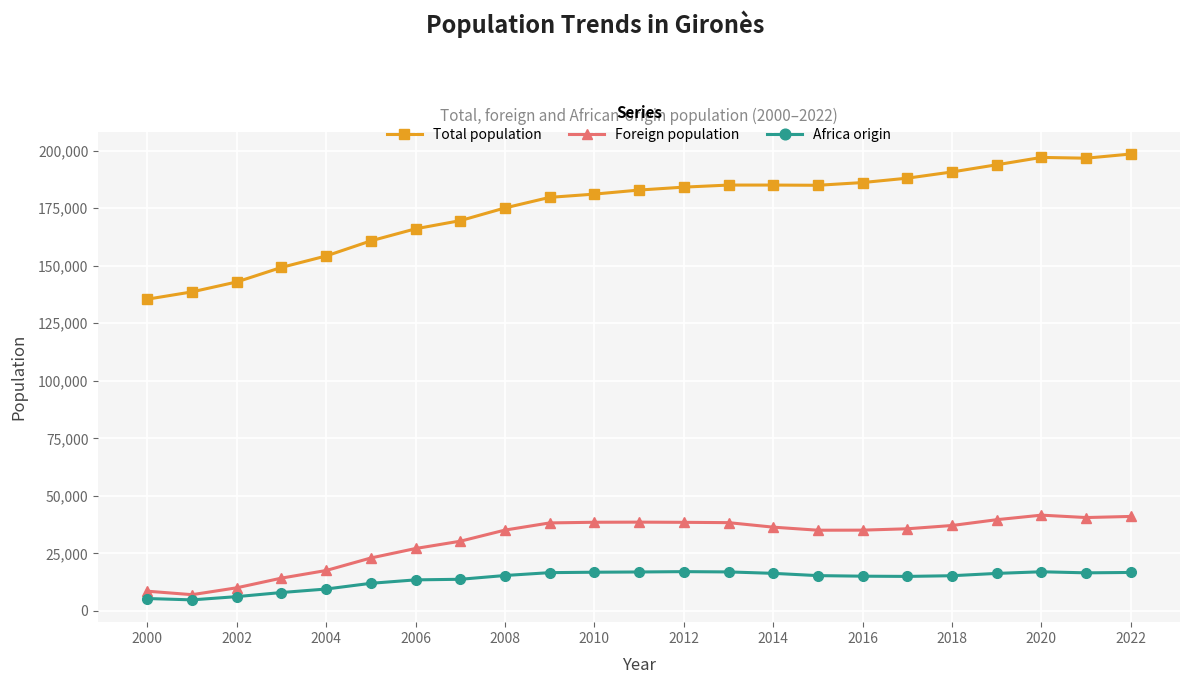

What is the approximate value of Foreign population at 2002?

10024